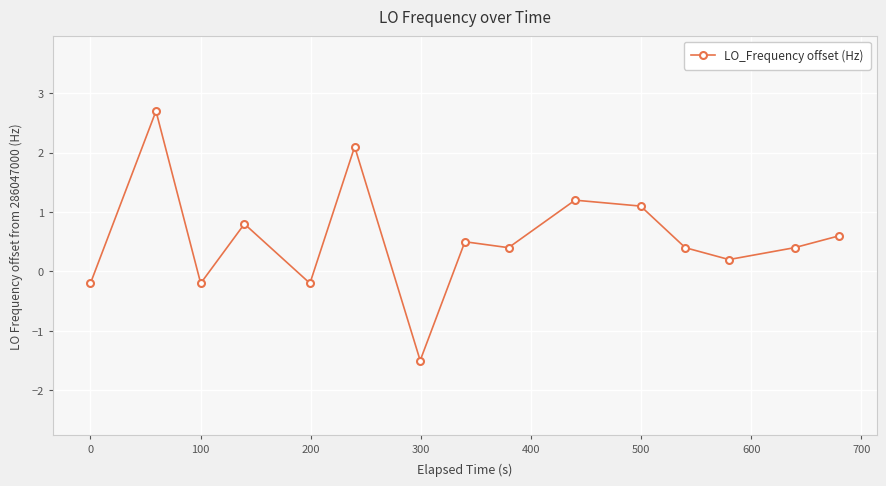

What is the difference between the second highest and second lowest values?

2.3